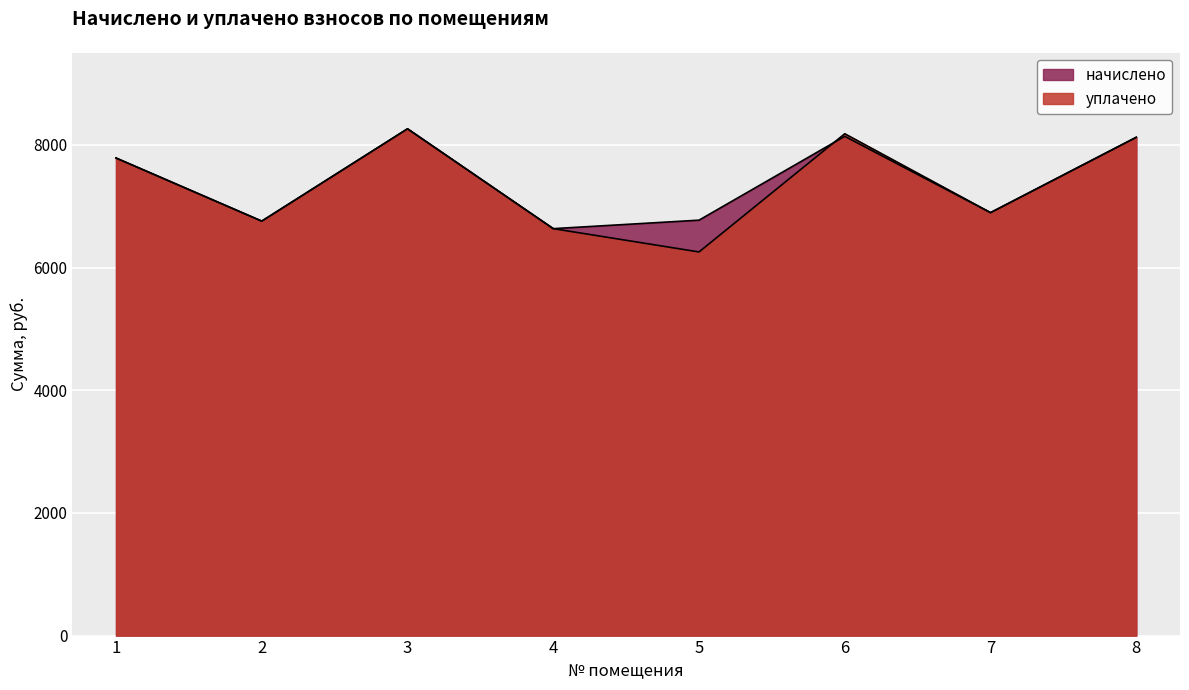

Reading left to right, transcribe all the data shown in this chart.

начислено: 7787.5	6758.4	8263.7	6635.5	6773.8	8140.8	6896.6	8125.4
уплачено: 7787.5	6758.4	8263.7	6635.5	6255.7	8183.0	6896.6	8125.4